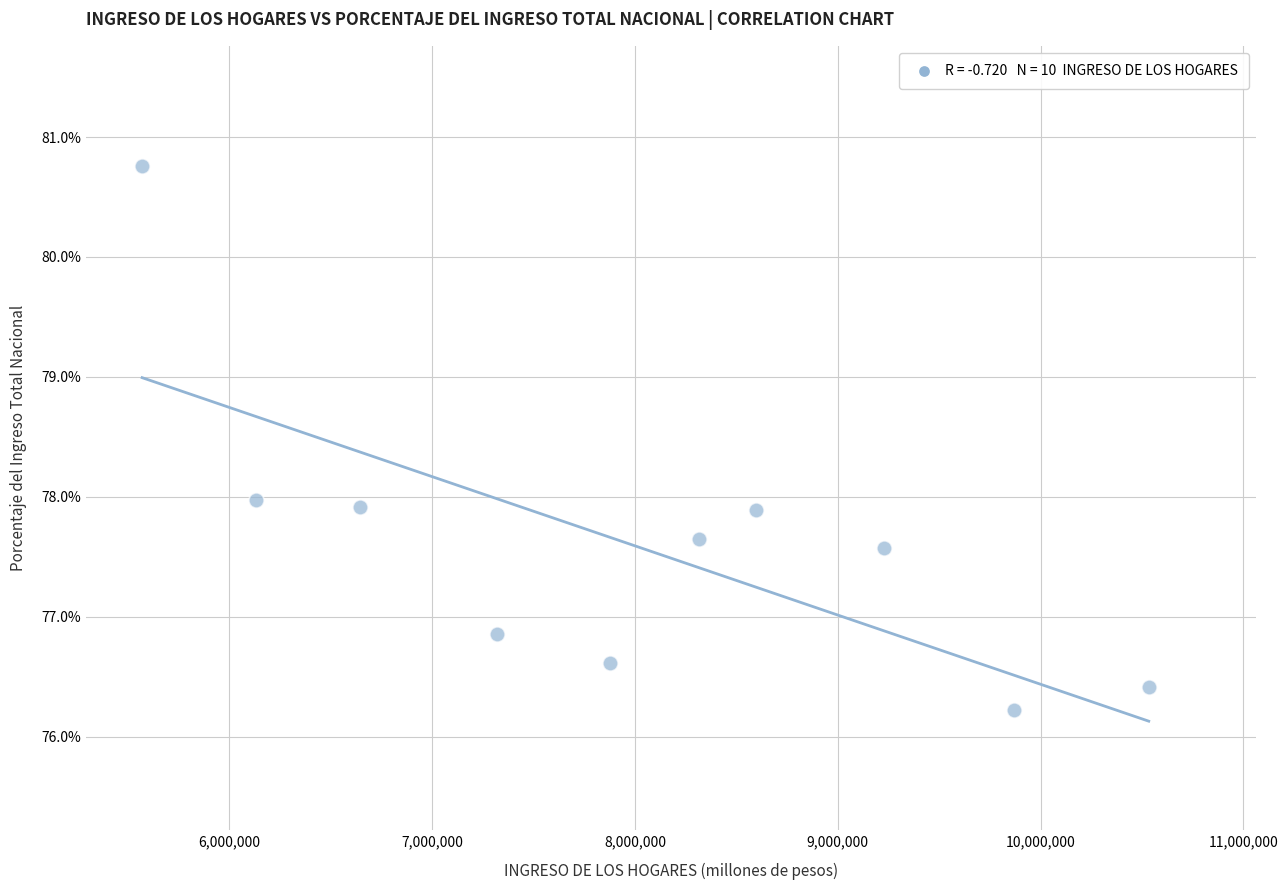

What is the range of Y values (max minus min)?

4.5